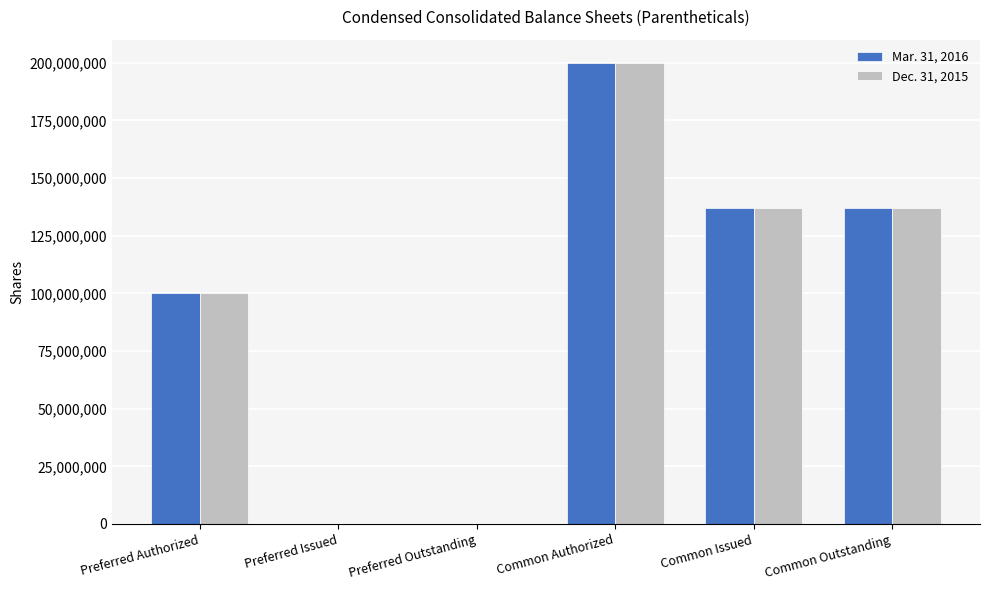

Reading right to left, transcribe all the data shown in this chart.

Mar. 31, 2016: Common Outstanding=137085646	Common Issued=137085646	Common Authorized=200000000	Preferred Outstanding=0	Preferred Issued=0	Preferred Authorized=100000000
Dec. 31, 2015: Common Outstanding=137085646	Common Issued=137085646	Common Authorized=200000000	Preferred Outstanding=0	Preferred Issued=0	Preferred Authorized=100000000